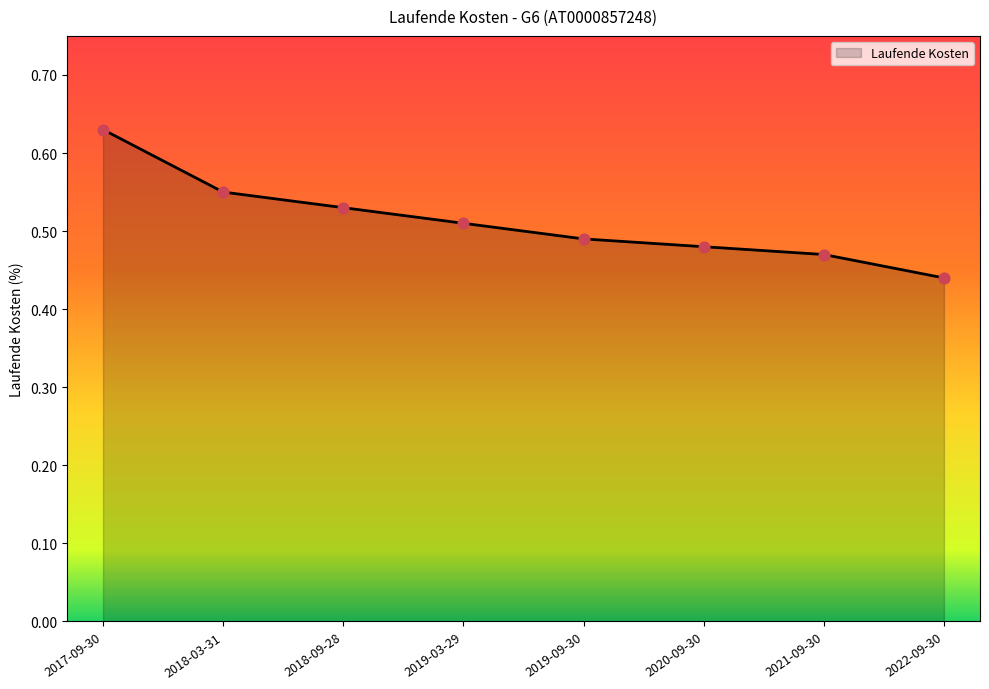

What is the change in value from 2018-09-28 to 2022-09-30?

-0.1